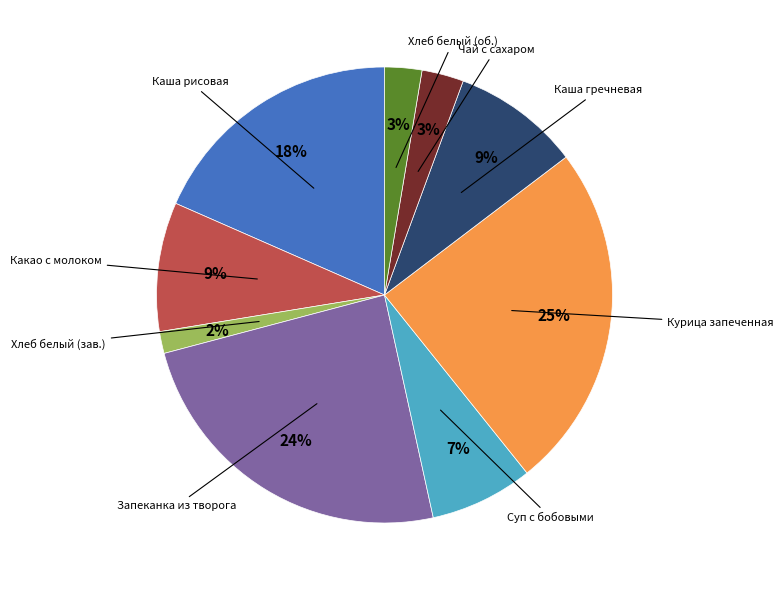

Is there a majority slice in this chart?

No